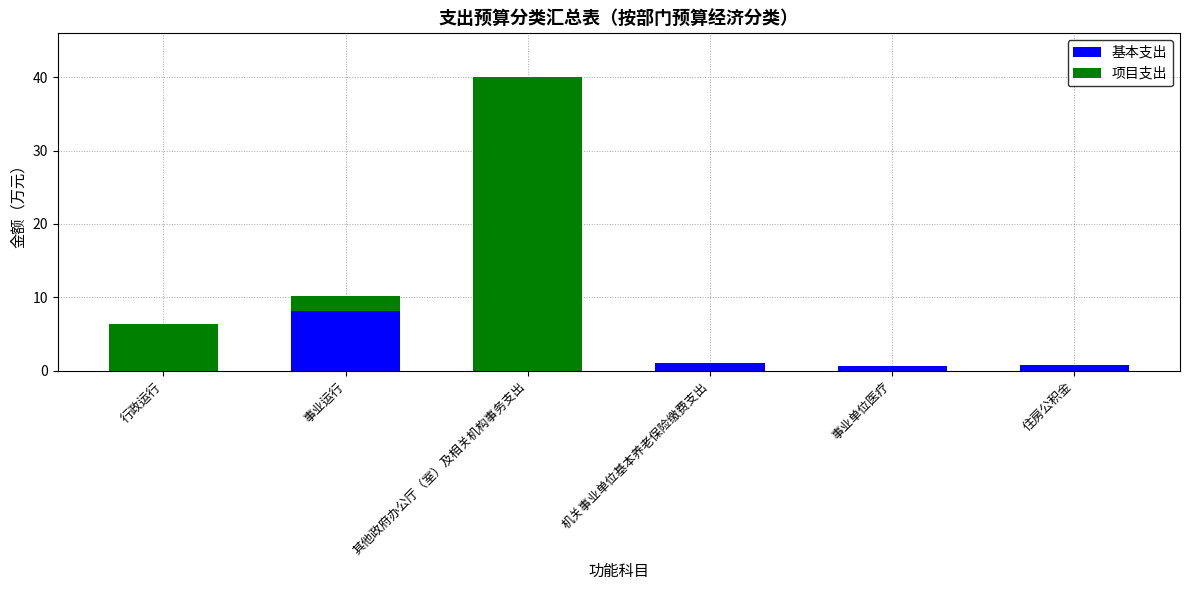

Does the chart contain stacked bars?

Yes